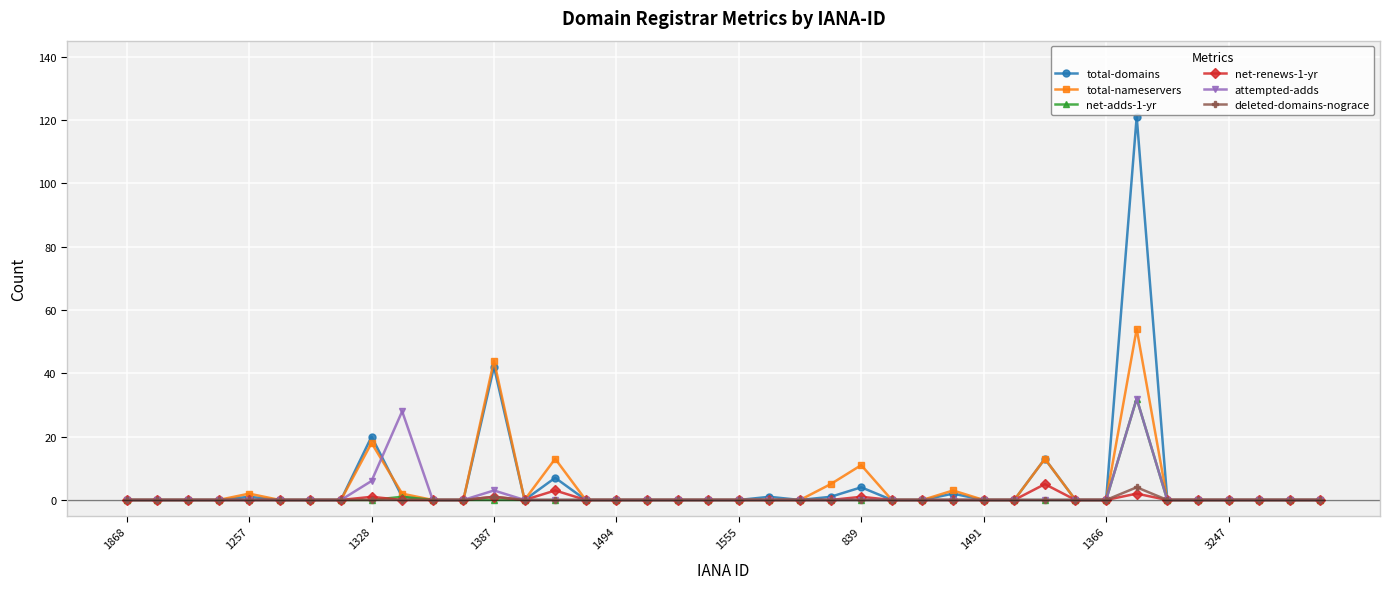

Does the chart have visible grid lines?

Yes